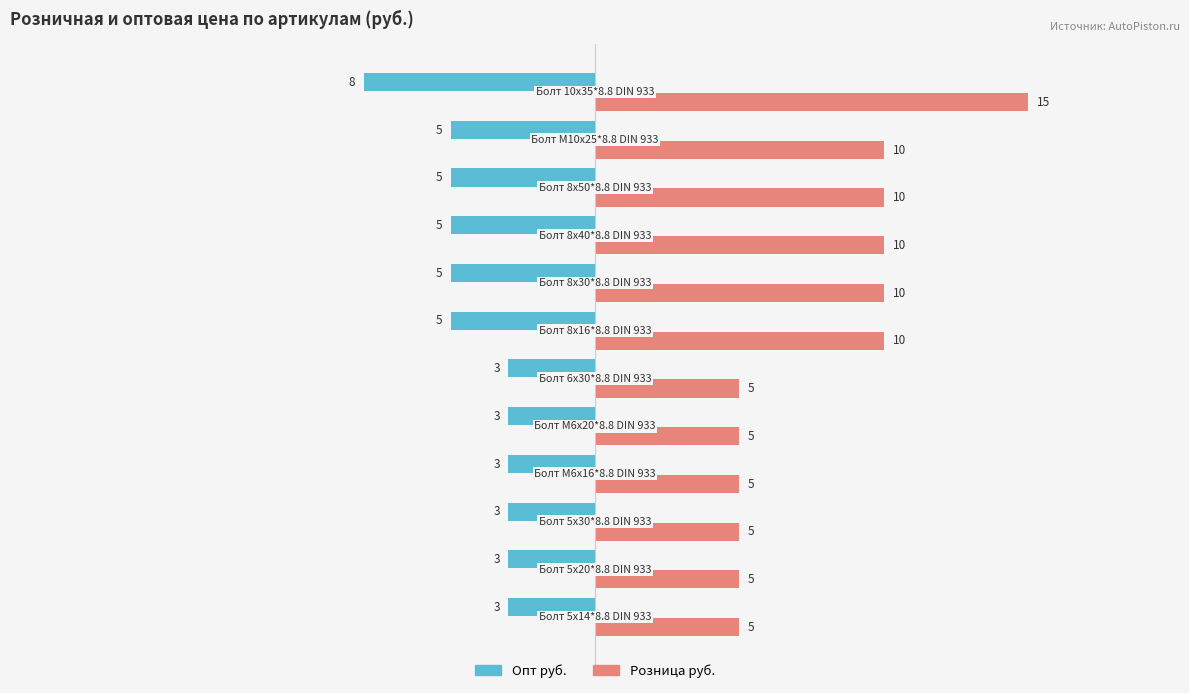

What is the maximum value shown in the chart?

15